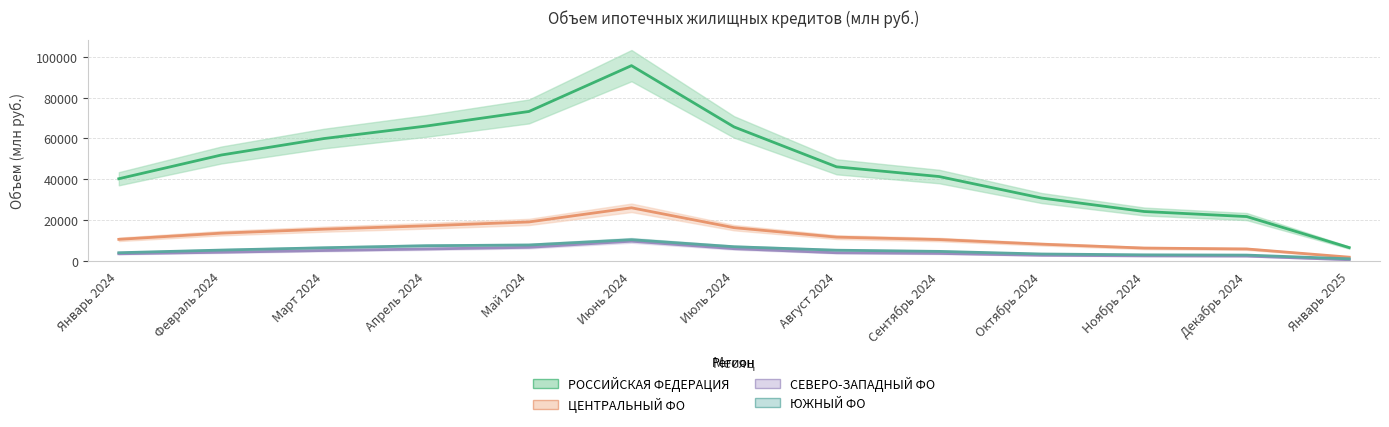

How many lines are shown in the chart?

4